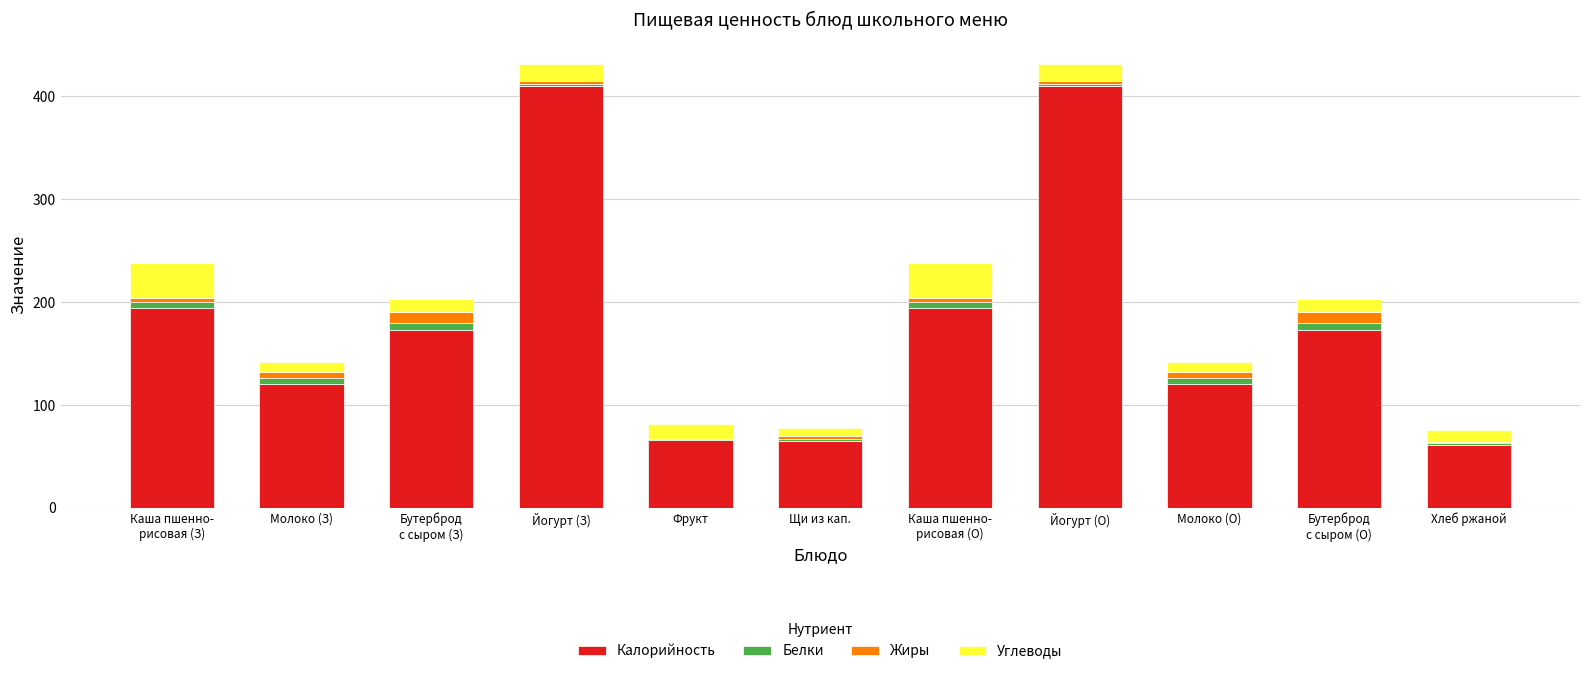

What is the highest value of the Калорийность series?

410.0